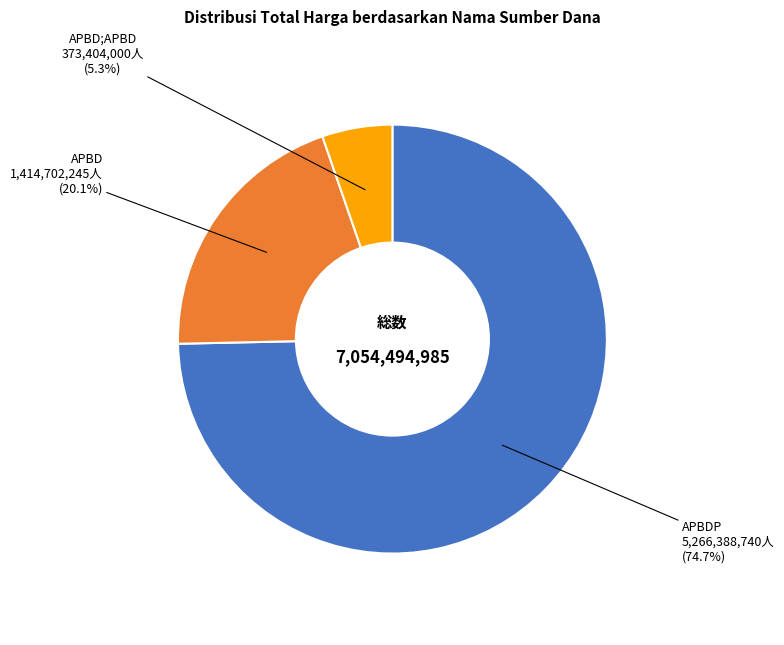

How many slices are in this pie chart?

3